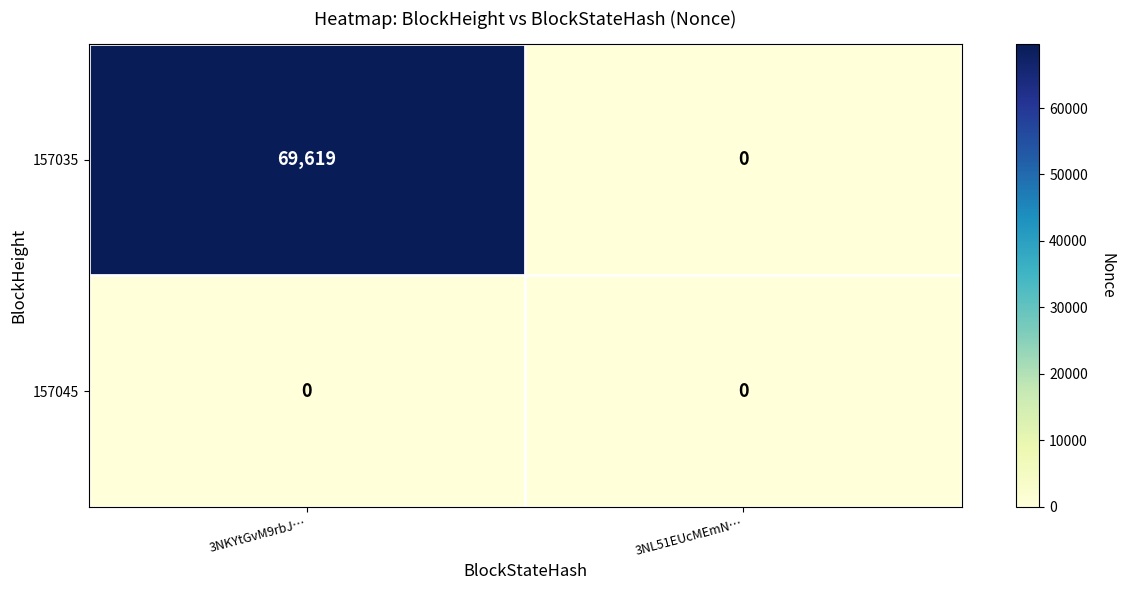

The 157035 series shows 39179 at 3NKYtGvM9rbJ…. True or false?

False